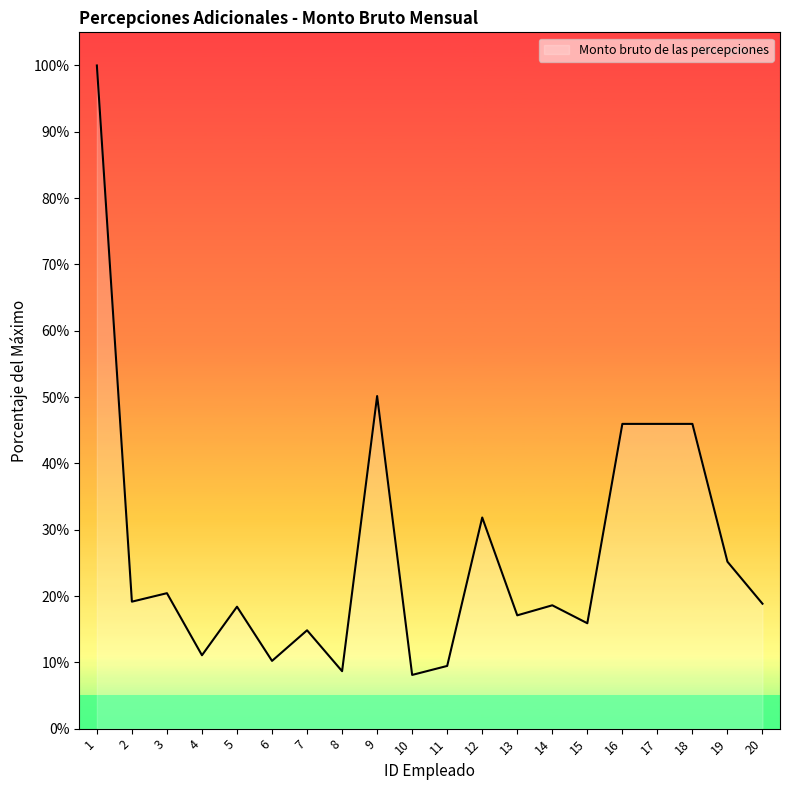

At which label is the value closest to 54?

9